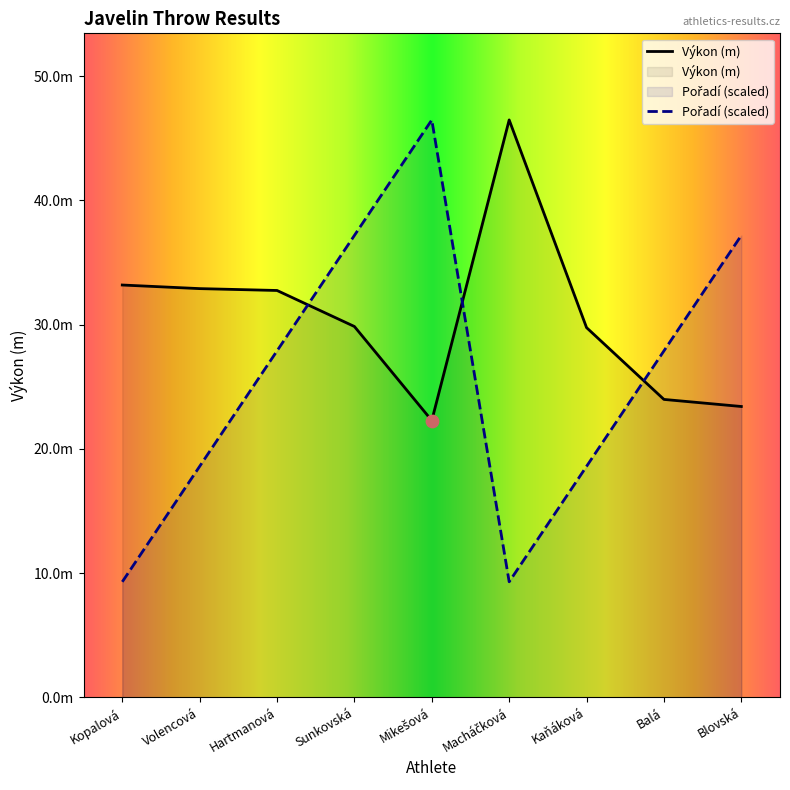

Which series reaches the minimum Y coordinate?

Pořadí